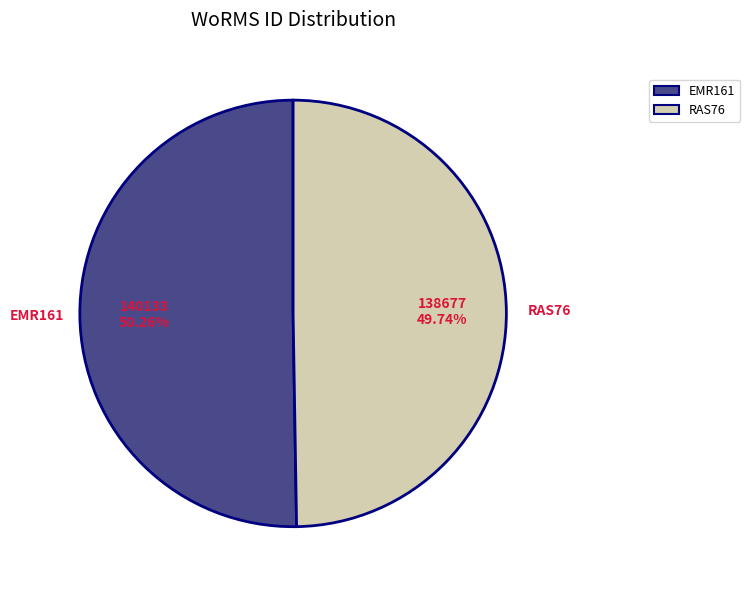

How many slices are in this pie chart?

2